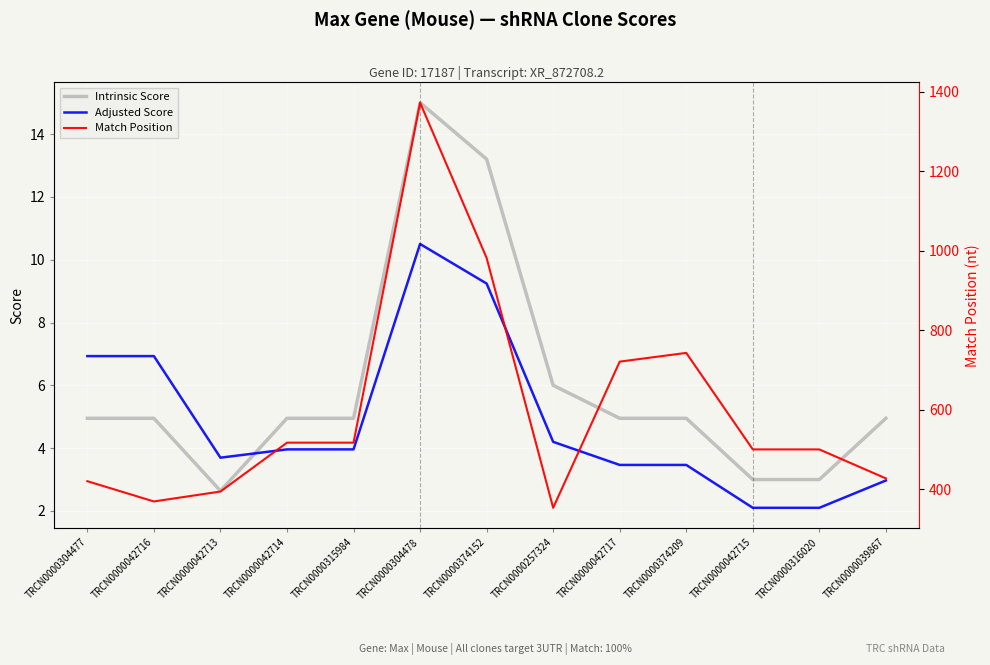

What is the average value of the Intrinsic Score series?

6.0